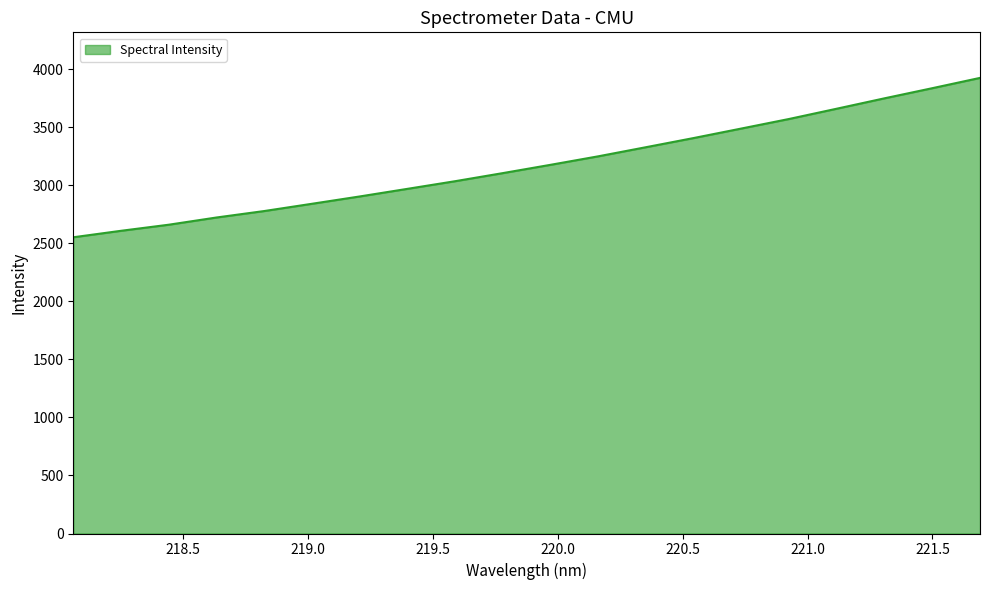

What is the smallest value displayed?

2552.0